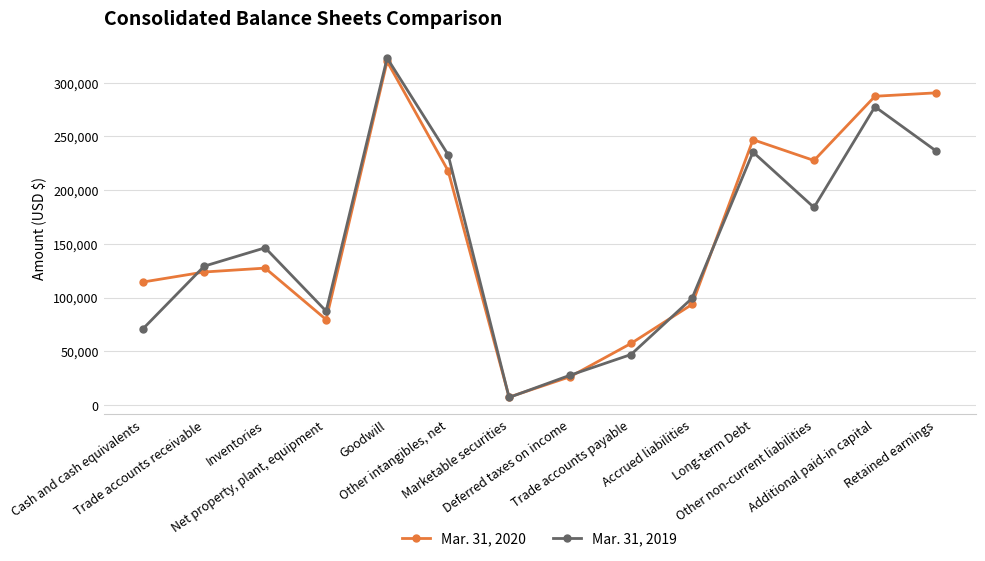

How many lines are shown in the chart?

2